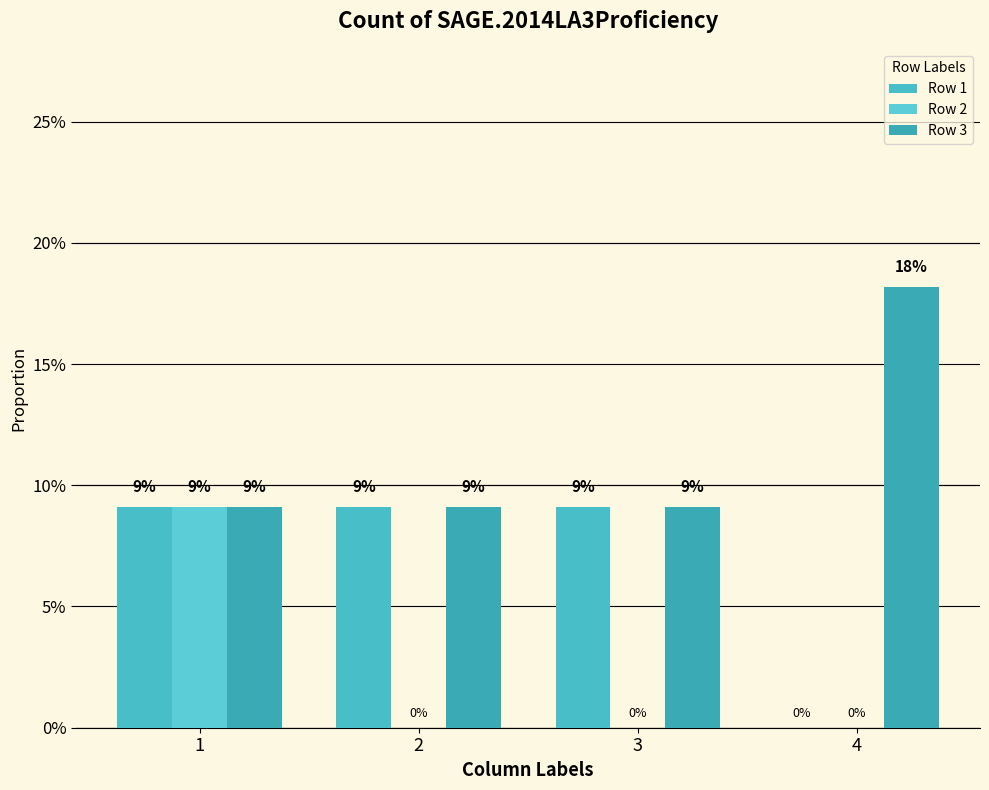

Reading left to right, what are all the values shown in this chart?

Row 1: 0.1	0.1	0.1	0.0
Row 2: 0.1	0.0	0.0	0.0
Row 3: 0.1	0.1	0.1	0.2